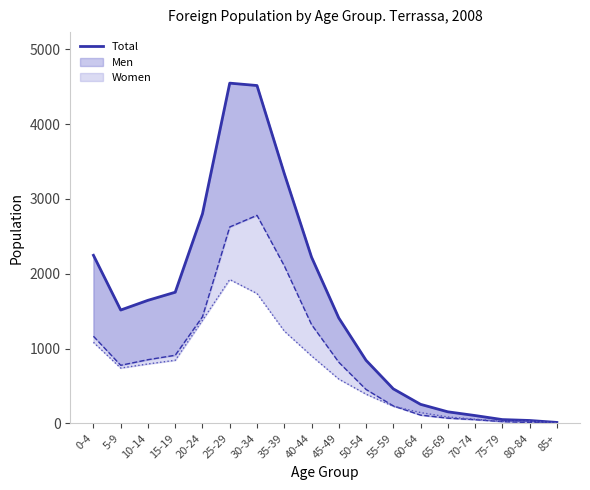

What is the difference between the second highest and minimum values?

4505